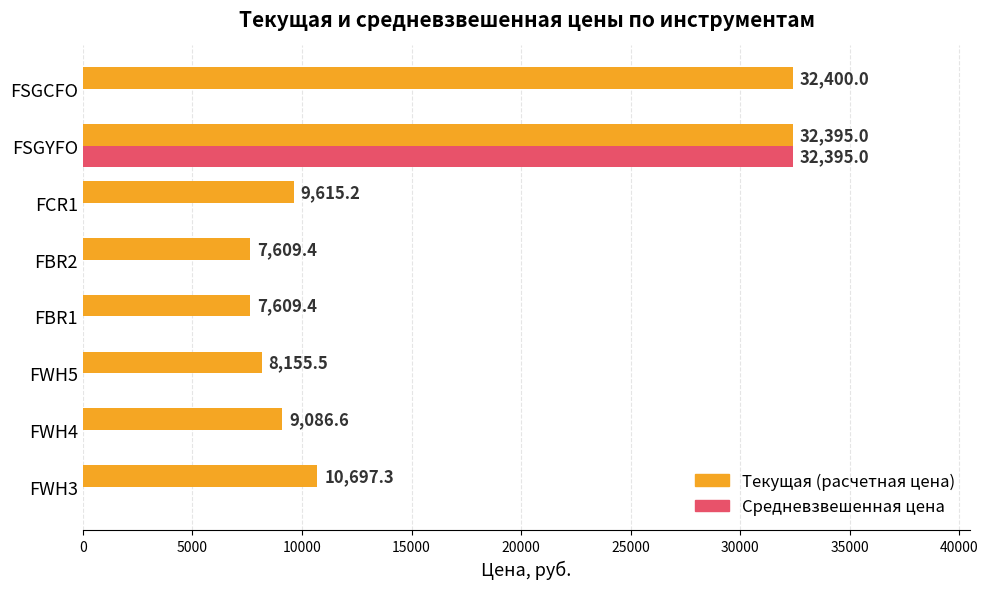

What is the average value of the Средневзвешенная цена series?

4049.4